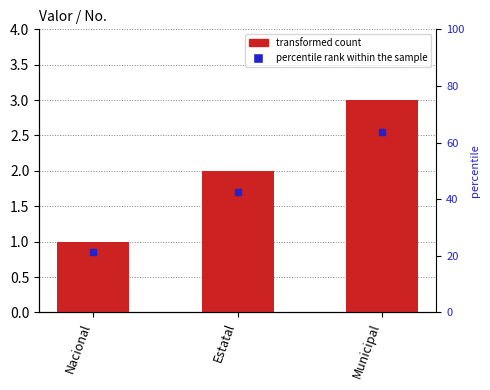

Is it true that the value at Municipal is 3?

True